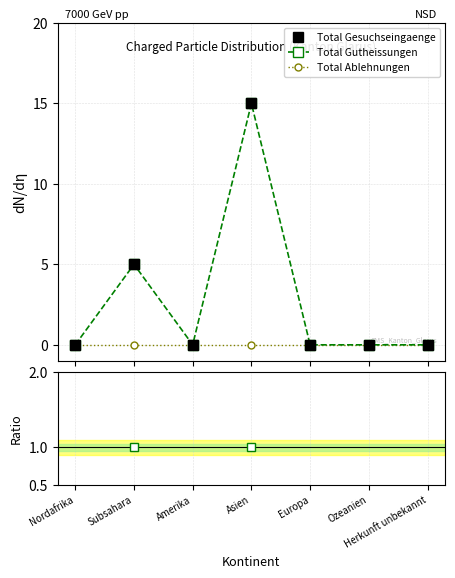

The value of Total Gutheissungen at Subsahara is 1.0. True or false?

True